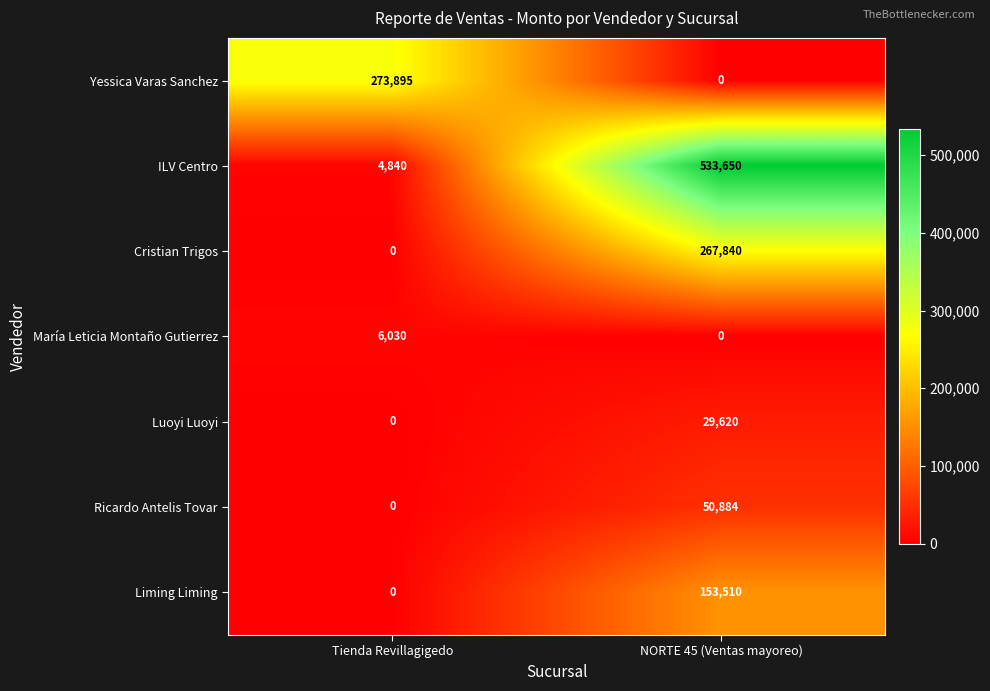

What is the difference between the maximum and minimum values in the Yessica Varas Sanchez series?

273895